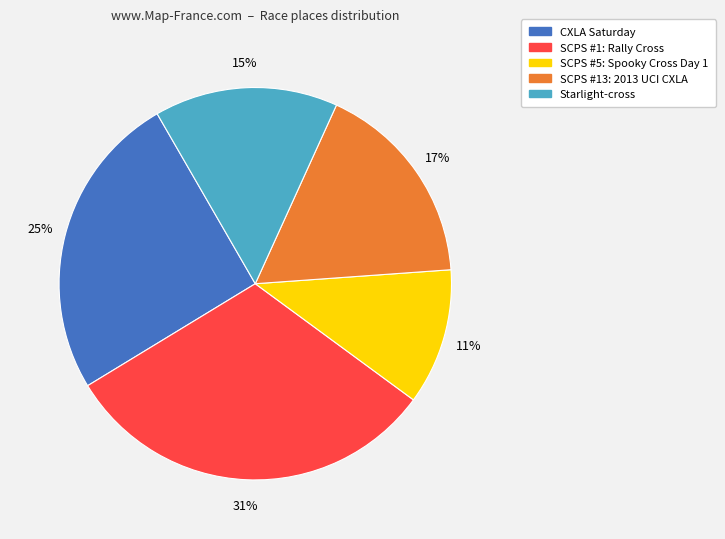

How many segments does this pie chart have?

5